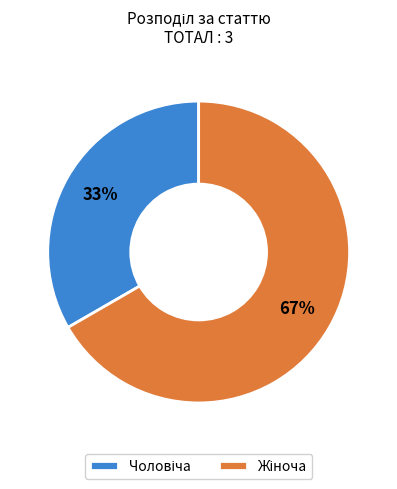

To the nearest percent, what is the average slice percentage?

50%